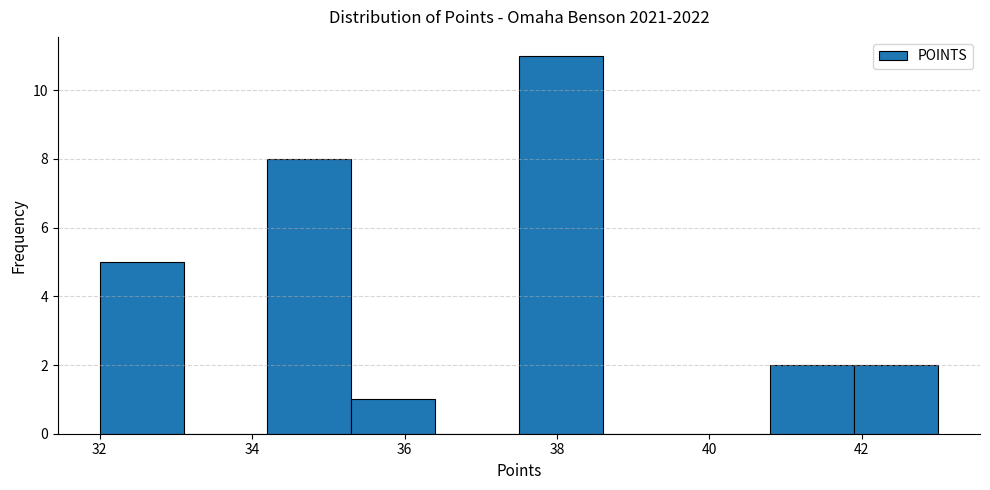

Over which range of the x-axis is the bar tallest?

37.5 to 38.6